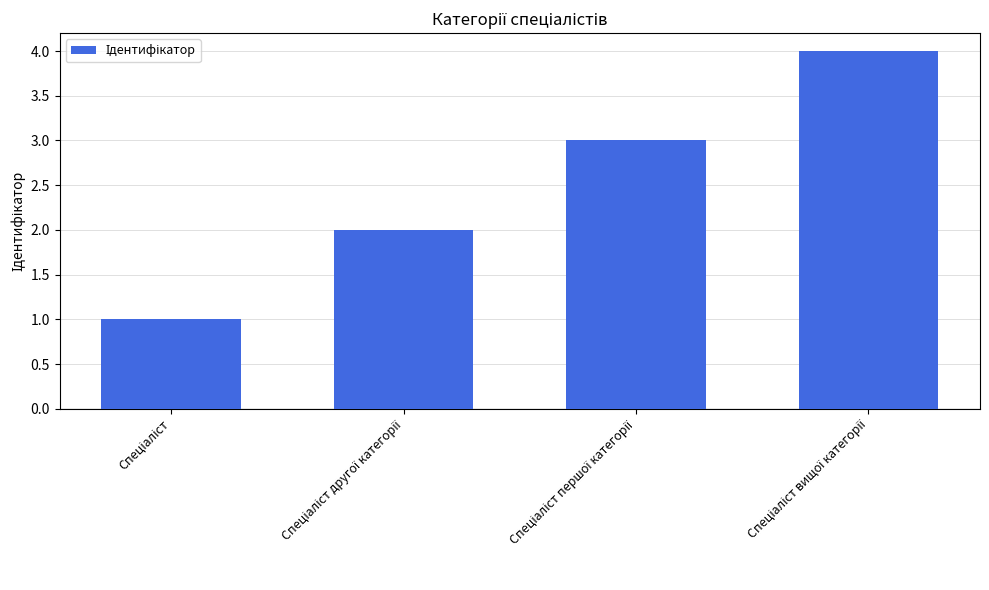

What is the maximum value shown in the chart?

4